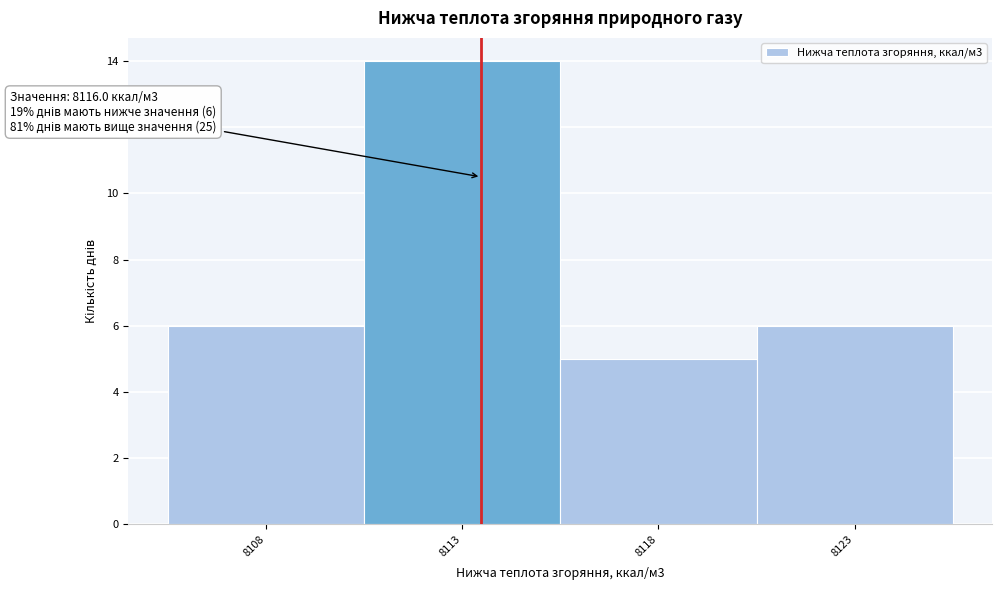

Reading left to right, extract all data points from this chart.

8108=6	8113=14	8118=5	8123=6